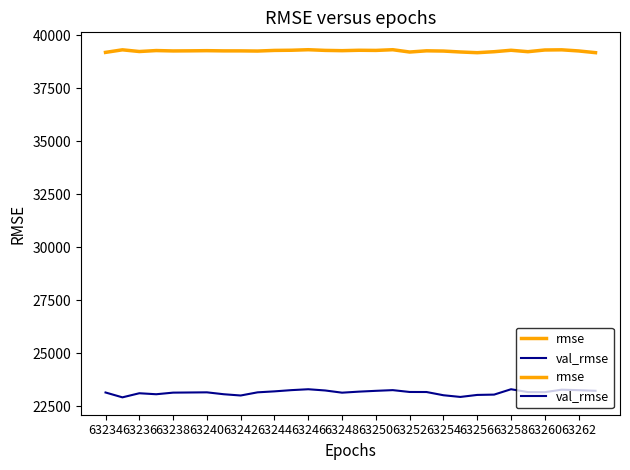

Does the chart display data point markers on the line(s)?

No